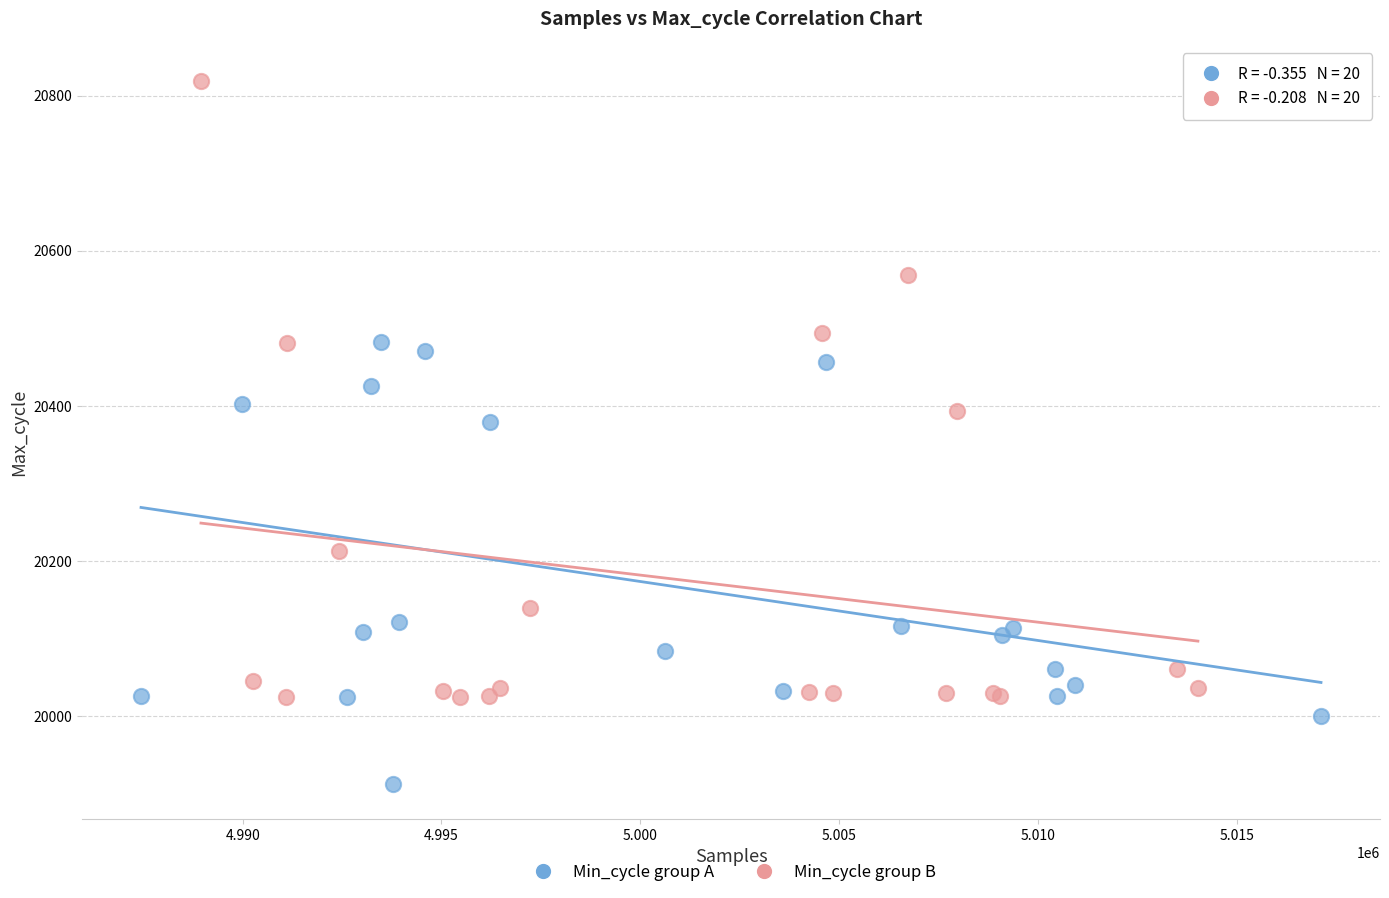

Which series contains the highest Y value?

Min_cycle group B